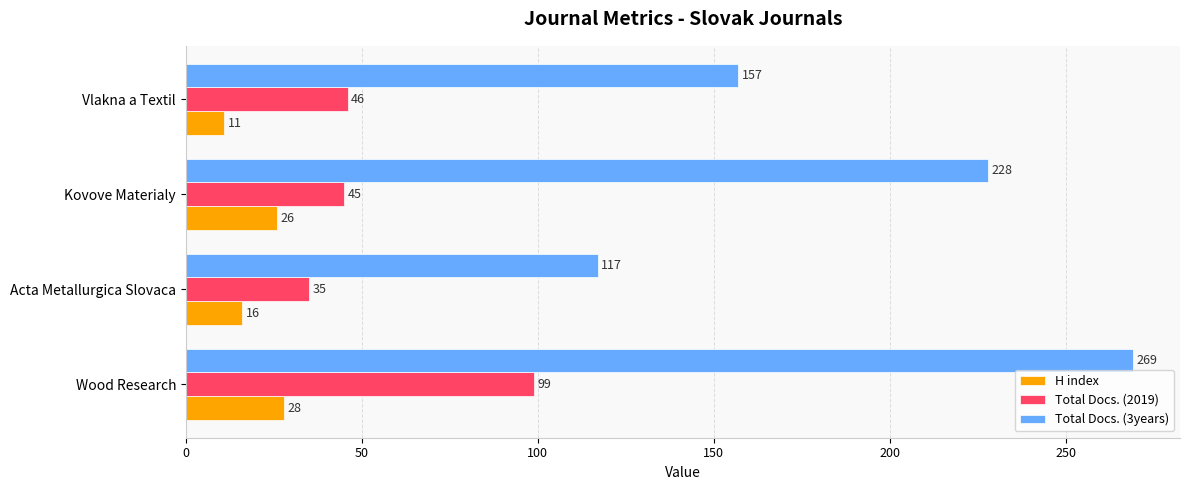

At which label is H index closest to 19?

Acta Metallurgica Slovaca